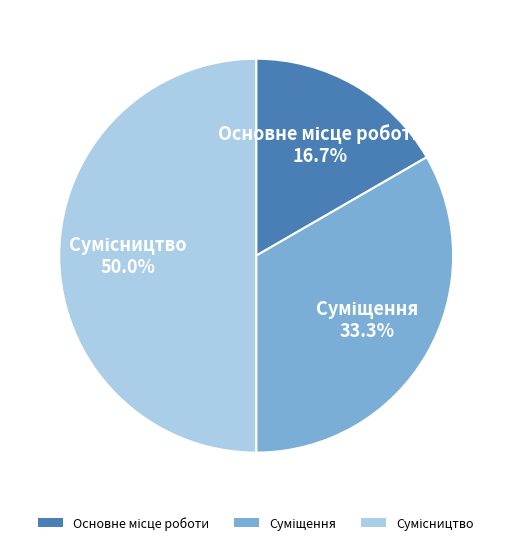

To the nearest percent, what is the combined percentage of Суміщення and Основне місце роботи?

50%